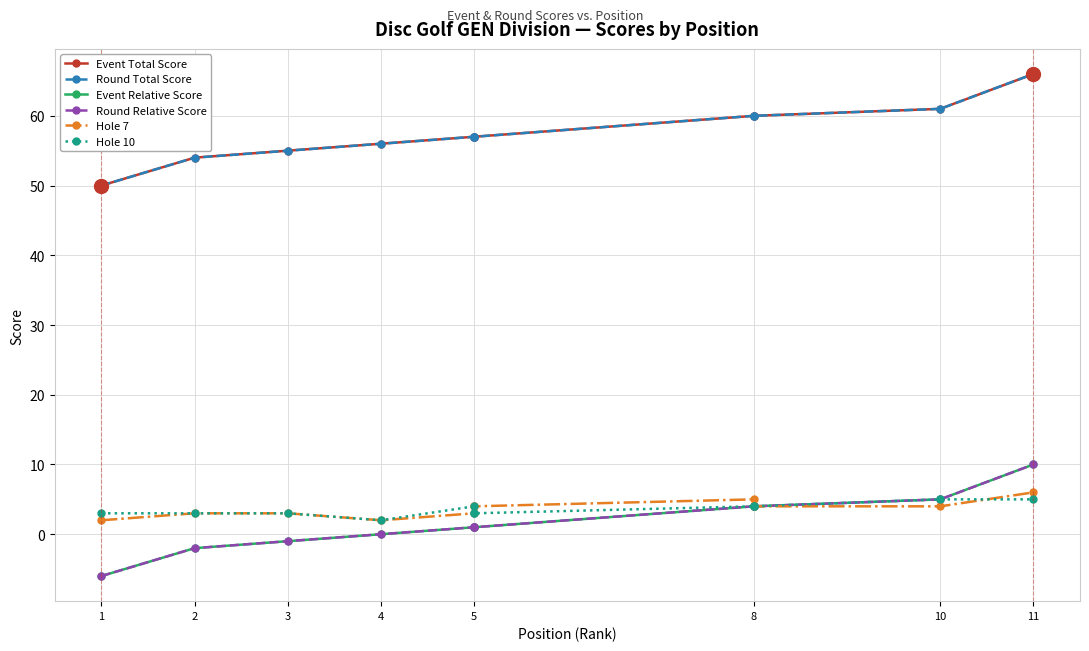

True or false: Hole 7 and Hole 10 cross at least once.

True